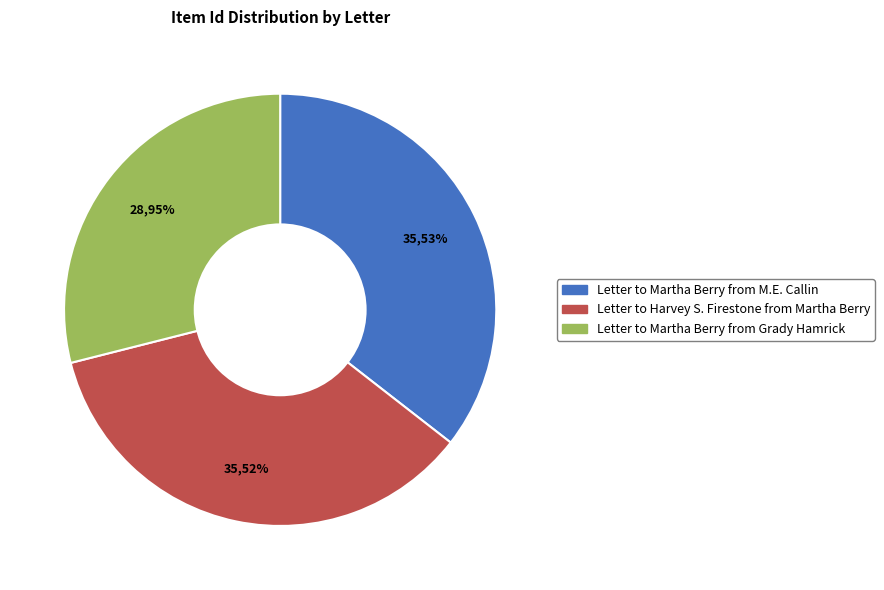

To the nearest percent, what is the difference between the largest and smallest slice percentages?

7%